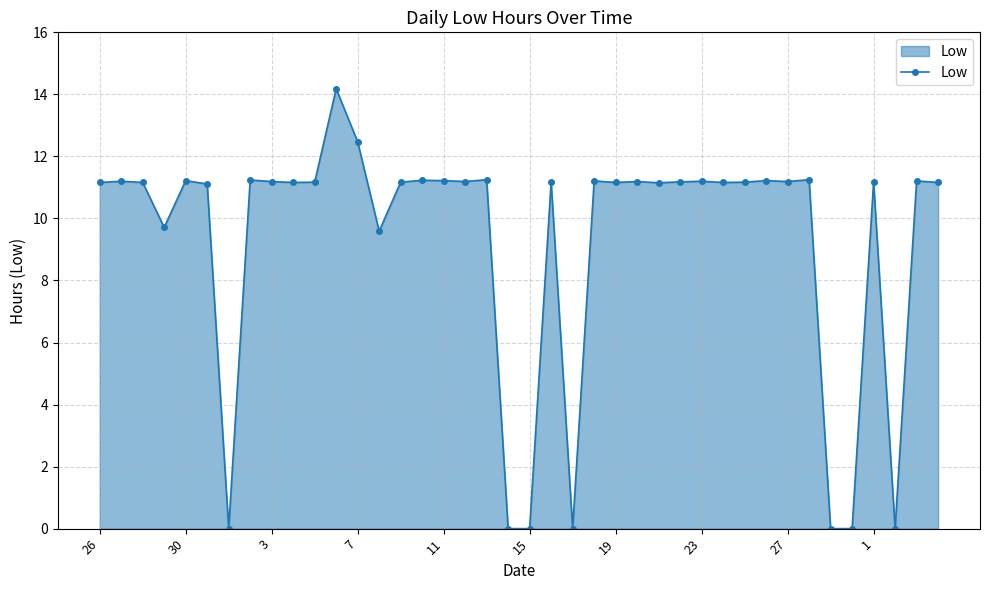

True or false: the data has more than 1 interior local peaks.

True